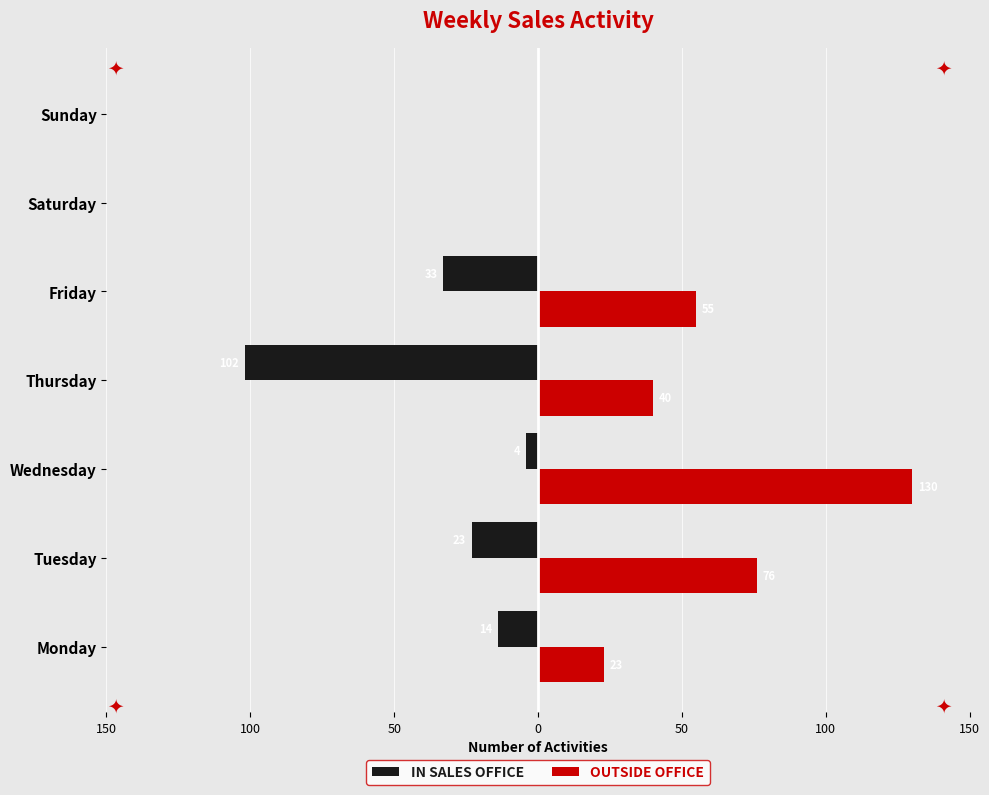

What is the value of the IN SALES OFFICE bar at the 7th from the left?

-14